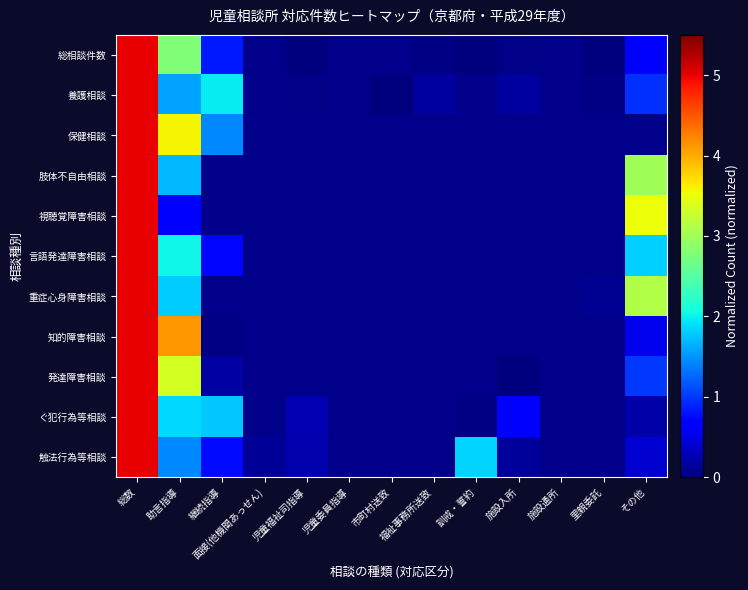

Reading left to right, what are all the values shown in this chart?

総相談件数: 総数=5.0	助言指導=2.8	継続指導=0.8	面接(他機関あっせん)=0.0	児童福祉司指導=0.0	児童委員指導=0.0	市町村送致=0.0	福祉事務所送致=0.1	訓戒・誓約=0.0	施設入所=0.1	施設通所=0.0	里親委託=0.0	その他=0.6
養護相談: 総数=5.0	助言指導=1.6	継続指導=2.0	面接(他機関あっせん)=0.0	児童福祉司指導=0.1	児童委員指導=0.0	市町村送致=0.0	福祉事務所送致=0.2	訓戒・誓約=0.0	施設入所=0.2	施設通所=0.0	里親委託=0.0	その他=1.0
保健相談: 総数=5.0	助言指導=3.6	継続指導=1.4	面接(他機関あっせん)=0.0	児童福祉司指導=0.0	児童委員指導=0.0	市町村送致=0.0	福祉事務所送致=0.0	訓戒・誓約=0.0	施設入所=0.0	施設通所=0.0	里親委託=0.0	その他=0.0
肢体不自由相談: 総数=5.0	助言指導=1.7	継続指導=0.0	面接(他機関あっせん)=0.0	児童福祉司指導=0.0	児童委員指導=0.0	市町村送致=0.0	福祉事務所送致=0.0	訓戒・誓約=0.0	施設入所=0.0	施設通所=0.0	里親委託=0.0	その他=3.0
視聴覚障害相談: 総数=5.0	助言指導=0.7	継続指導=0.0	面接(他機関あっせん)=0.0	児童福祉司指導=0.0	児童委員指導=0.0	市町村送致=0.0	福祉事務所送致=0.0	訓戒・誓約=0.0	施設入所=0.0	施設通所=0.0	里親委託=0.0	その他=3.5
言語発達障害相談: 総数=5.0	助言指導=2.0	継続指導=0.7	面接(他機関あっせん)=0.0	児童福祉司指導=0.0	児童委員指導=0.0	市町村送致=0.0	福祉事務所送致=0.0	訓戒・誓約=0.0	施設入所=0.0	施設通所=0.0	里親委託=0.0	その他=1.8
重症心身障害相談: 総数=5.0	助言指導=1.8	継続指導=0.0	面接(他機関あっせん)=0.0	児童福祉司指導=0.0	児童委員指導=0.0	市町村送致=0.0	福祉事務所送致=0.0	訓戒・誓約=0.0	施設入所=0.0	施設通所=0.0	里親委託=0.1	その他=3.1
知的障害相談: 総数=5.0	助言指導=4.1	継続指導=0.0	面接(他機関あっせん)=0.0	児童福祉司指導=0.0	児童委員指導=0.0	市町村送致=0.0	福祉事務所送致=0.0	訓戒・誓約=0.0	施設入所=0.0	施設通所=0.0	里親委託=0.0	その他=0.5
発達障害相談: 総数=5.0	助言指導=3.4	継続指導=0.2	面接(他機関あっせん)=0.0	児童福祉司指導=0.0	児童委員指導=0.0	市町村送致=0.0	福祉事務所送致=0.0	訓戒・誓約=0.0	施設入所=0.0	施設通所=0.0	里親委託=0.0	その他=1.0
ぐ犯行為等相談: 総数=5.0	助言指導=1.9	継続指導=1.8	面接(他機関あっせん)=0.0	児童福祉司指導=0.3	児童委員指導=0.0	市町村送致=0.0	福祉事務所送致=0.0	訓戒・誓約=0.1	施設入所=0.6	施設通所=0.0	里親委託=0.0	その他=0.2
触法行為等相談: 総数=5.0	助言指導=1.4	継続指導=0.8	面接(他機関あっせん)=0.1	児童福祉司指導=0.2	児童委員指導=0.0	市町村送致=0.0	福祉事務所送致=0.0	訓戒・誓約=1.8	施設入所=0.2	施設通所=0.0	里親委託=0.0	その他=0.4